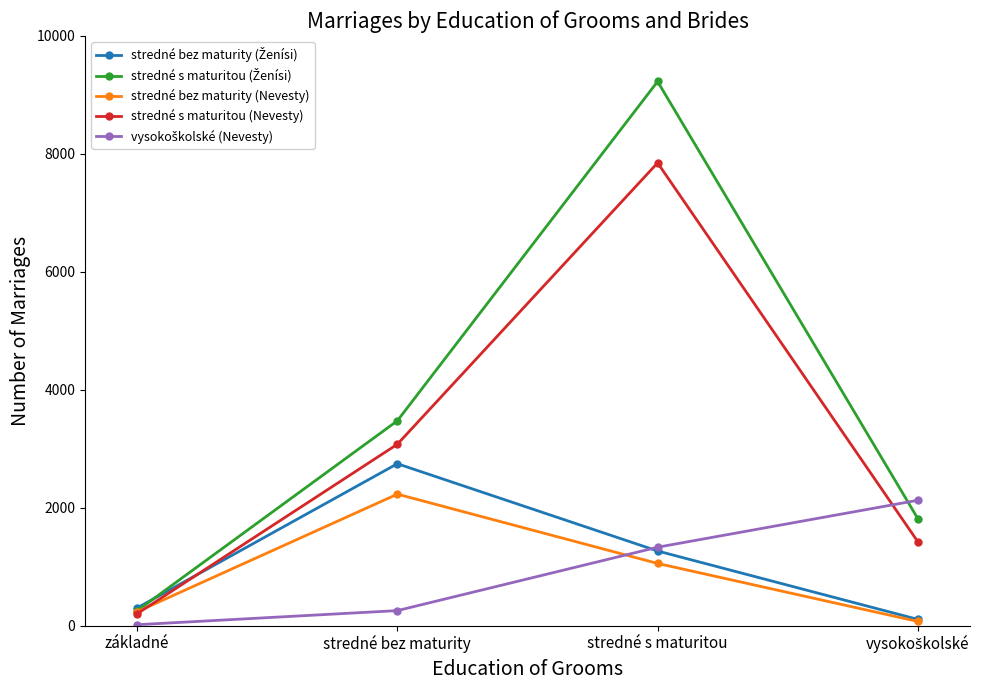

At how many categories does at least one series exceed 6897?

1